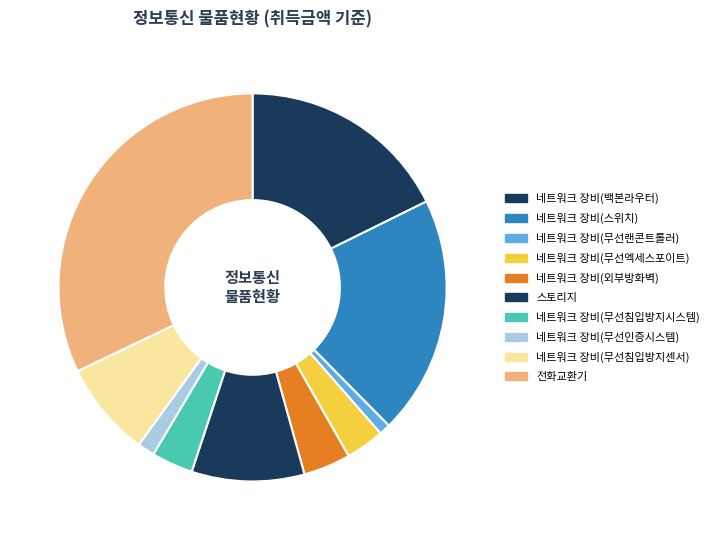

Count the number of slices in the pie.

10